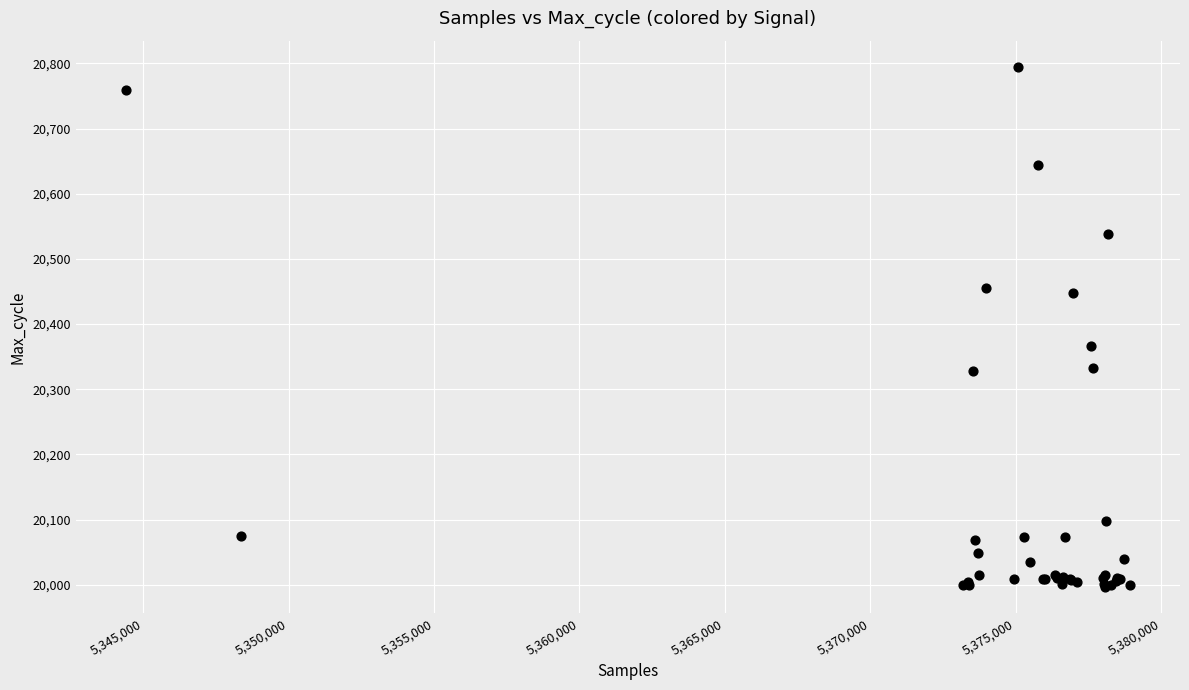

What Y value in the scatter plot is closest to 20395?

20366